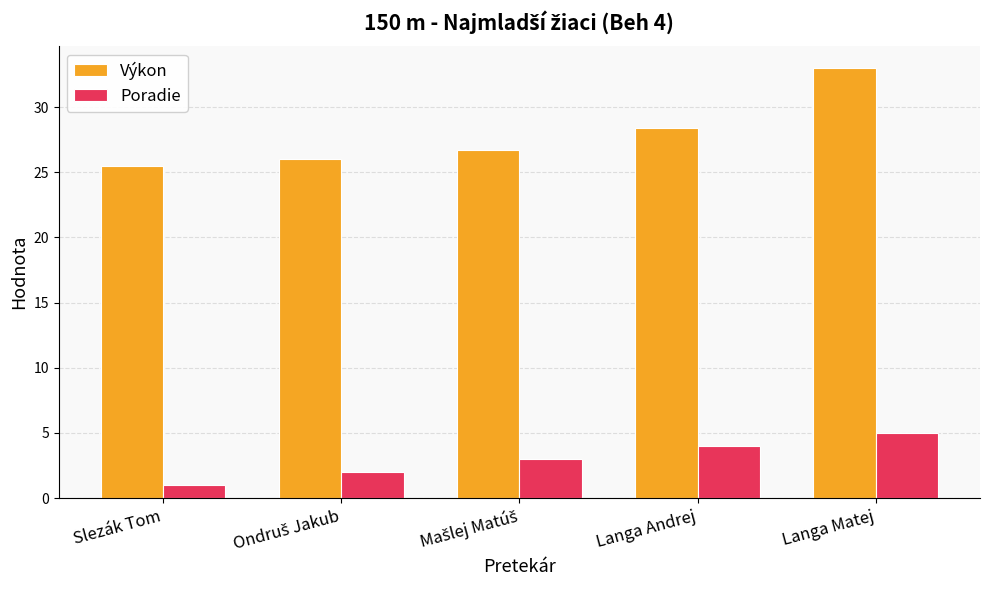

Which series has the largest range (max minus min)?

Výkon